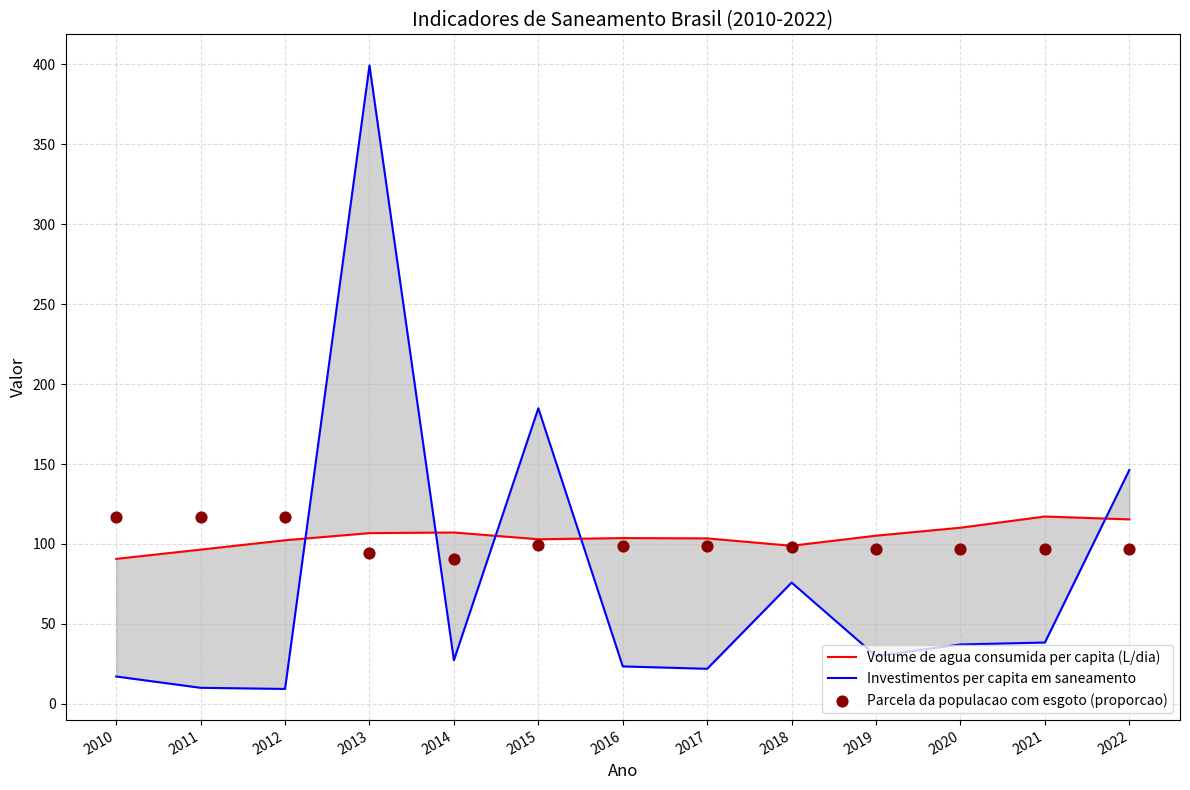

Which series has the widest spread of Y values?

Investimentos per capita em saneamento